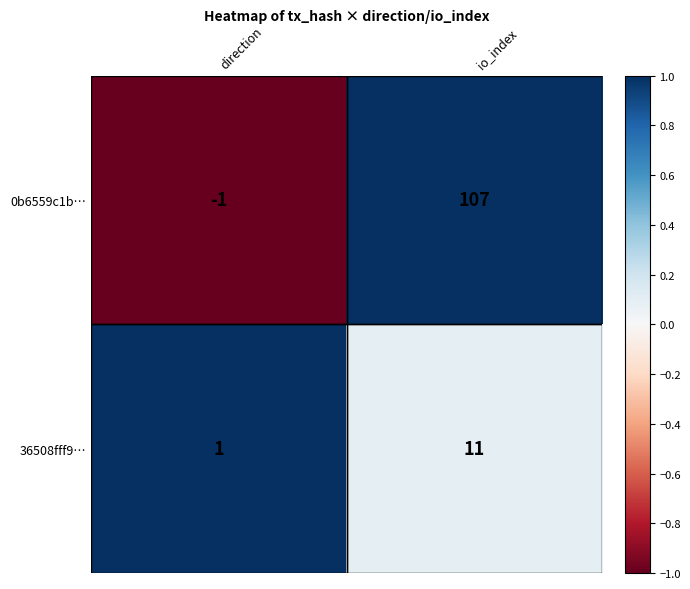

How many positive values does the 0b6559c1b… series have?

1